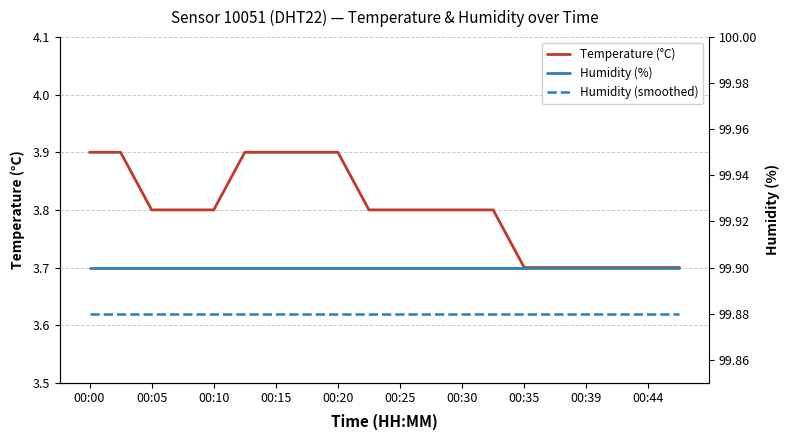

Which category has the lowest value in the Humidity (smoothed) series?

00:00